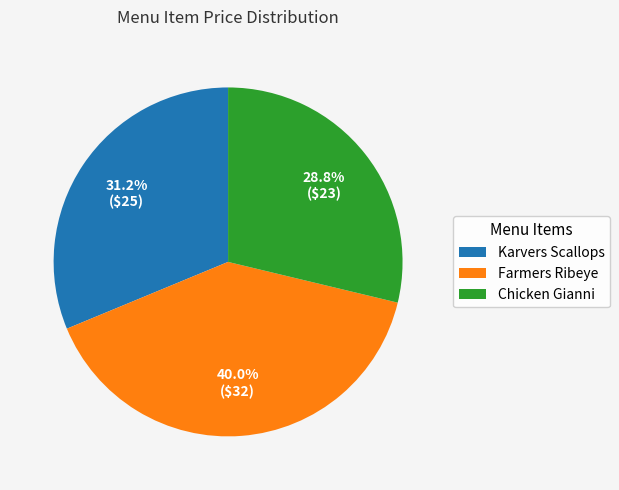

True or false: Farmers Ribeye accounts for 27% of the total.

False